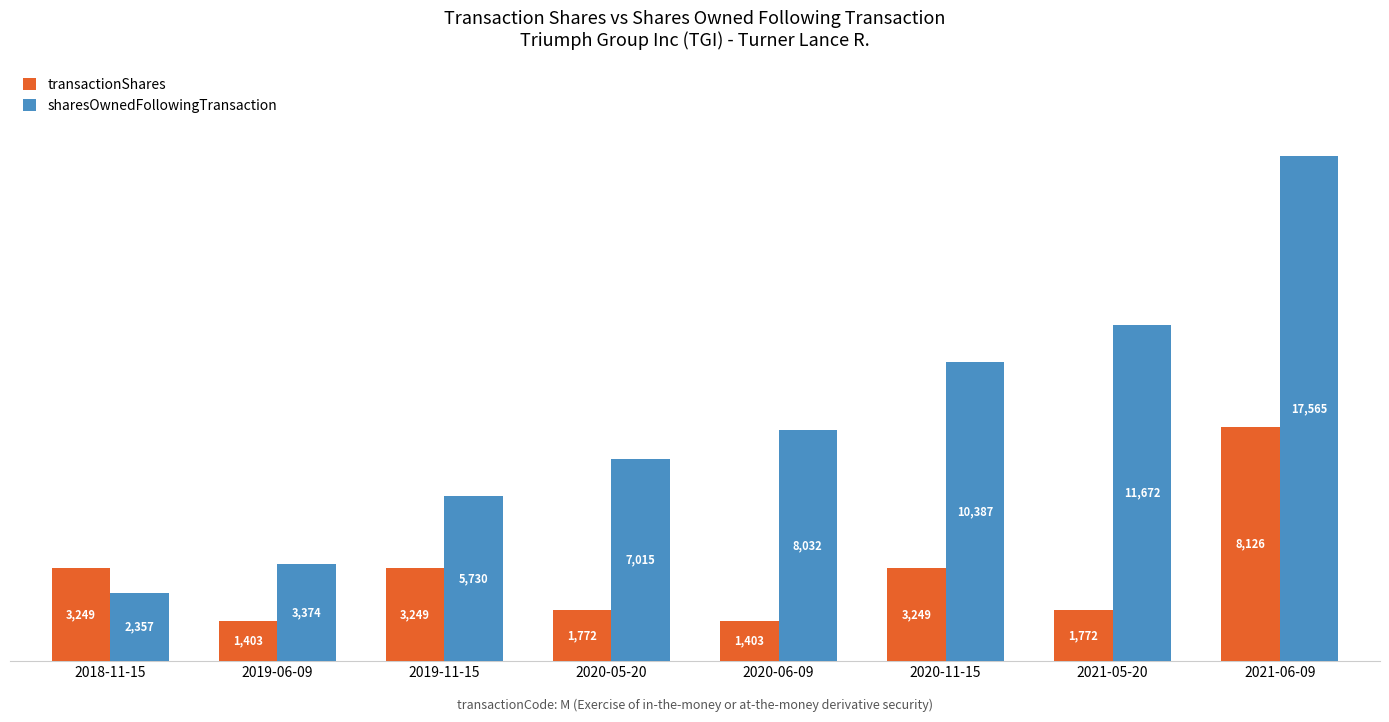

How many bars are there in each group?

2